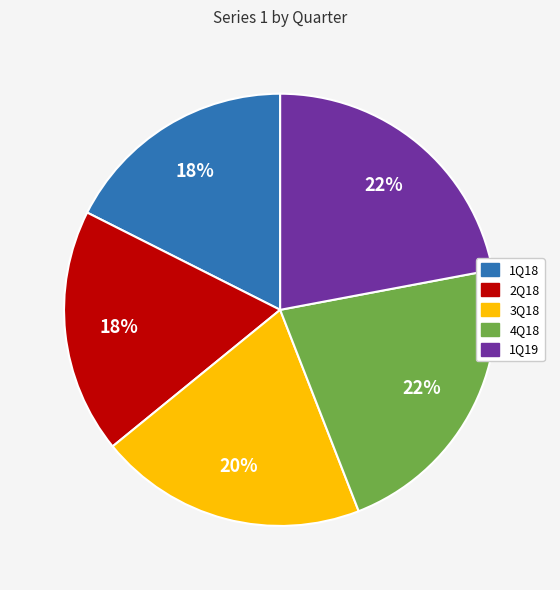

Is there any slice that represents more than half of the pie?

No